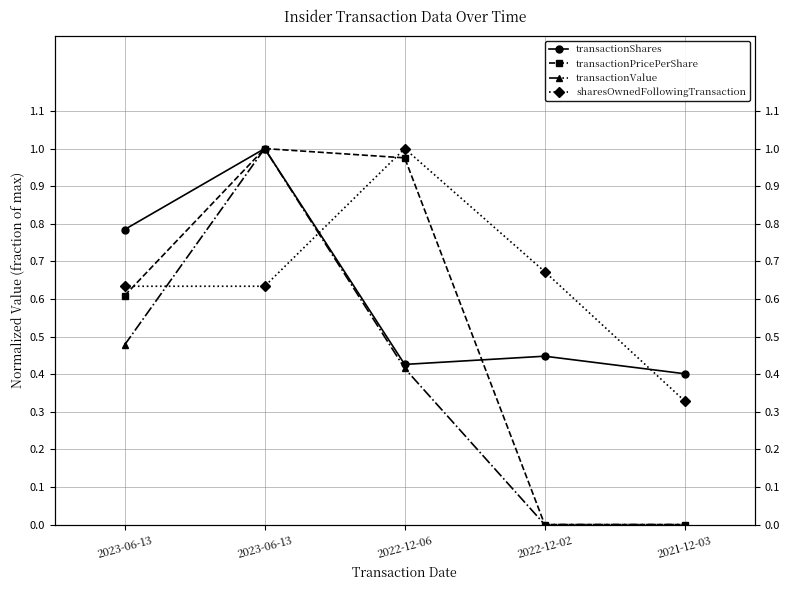

Reading left to right, list all the values displayed in this chart.

transactionShares: 0.8	1.0	0.4	0.4	0.4
transactionPricePerShare: 0.6	1.0	1.0	0.0	0.0
transactionValue: 0.5	1.0	0.4	0.0	0.0
sharesOwnedFollowingTransaction: 0.6	0.6	1.0	0.7	0.3